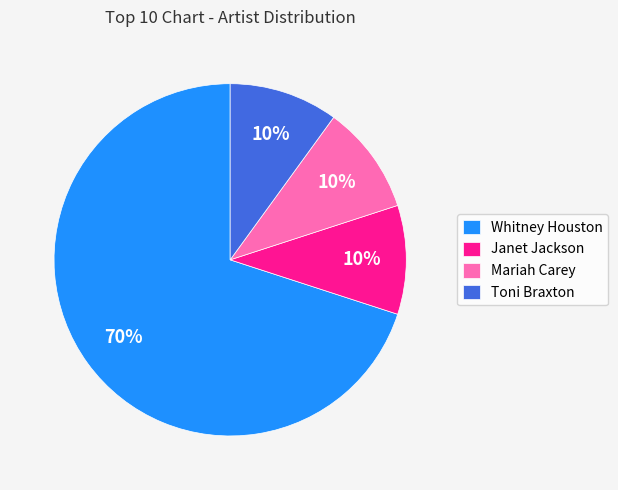

Is the sum of Janet Jackson and Whitney Houston greater than half?

Yes